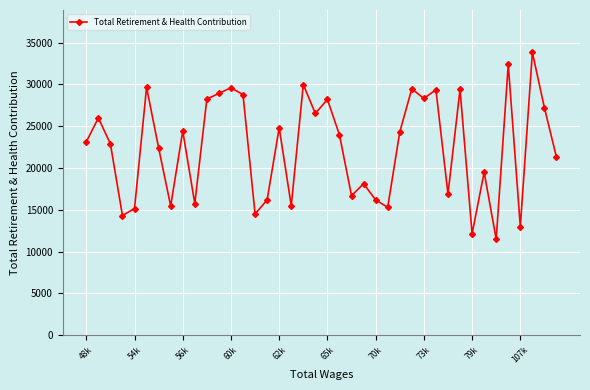

What is the average value?

22486